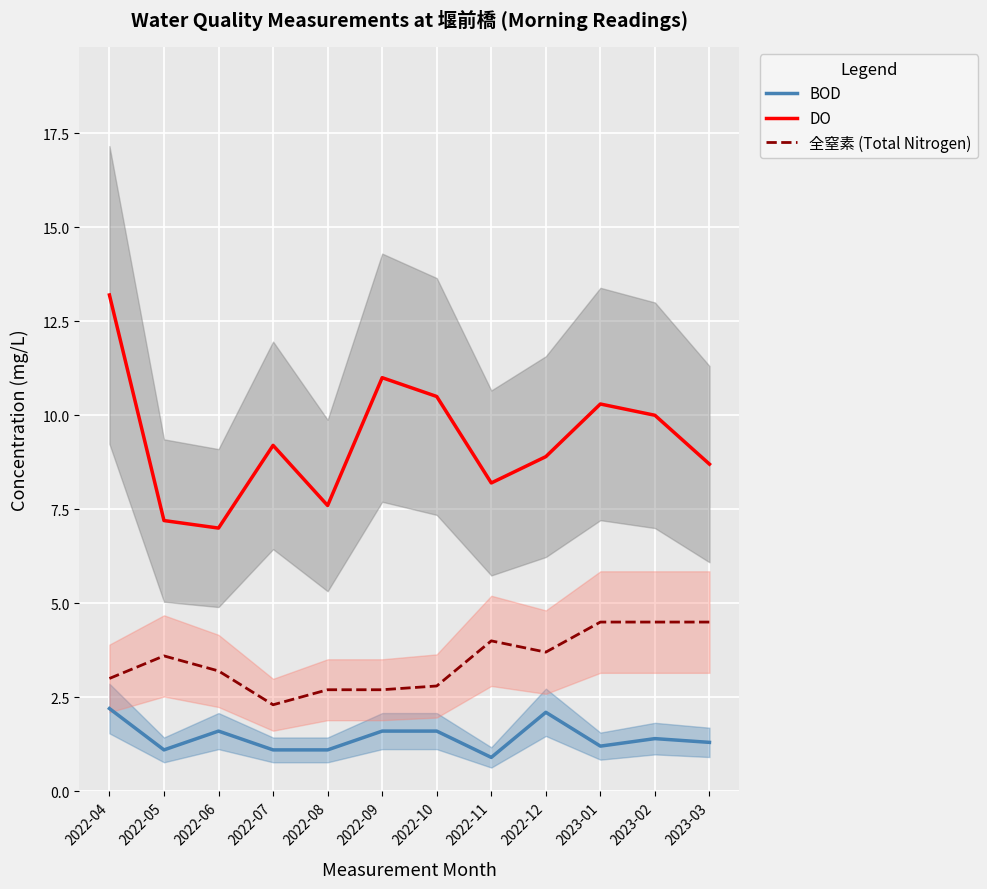

True or false: BOD has a value of 0.6 at 2022-07.

False